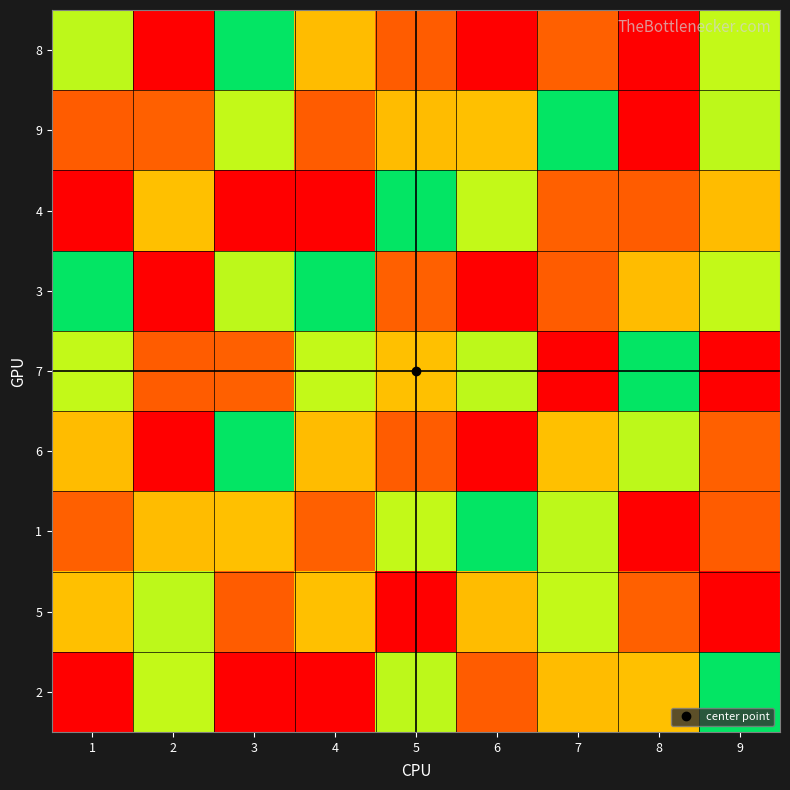

Rank the series at 6 from highest to lowest value.

6, 2, 5, 4, 1, 7, 9, 8, 3